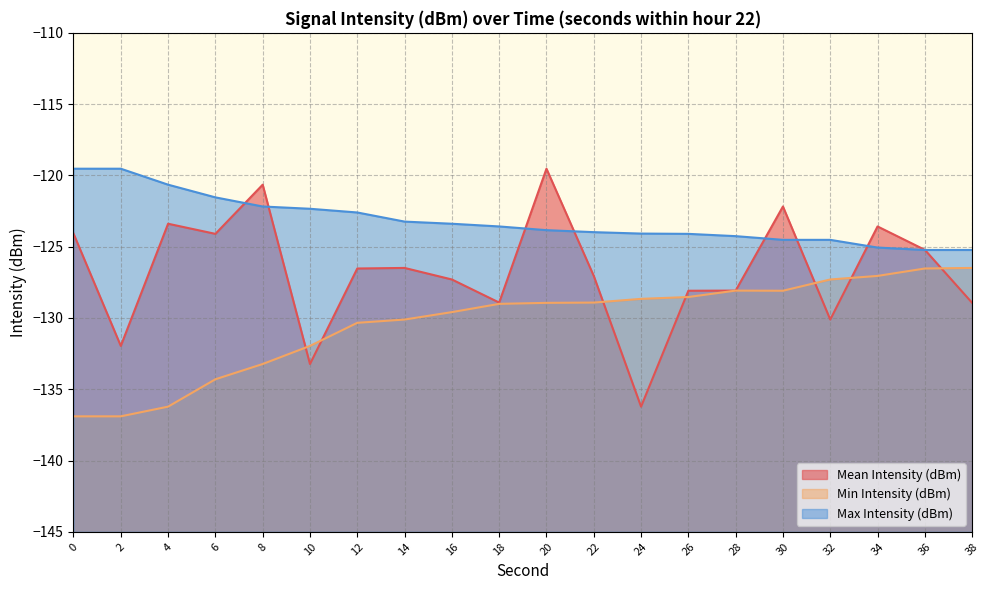

What is the difference between the second highest and second lowest values in the Min Intensity (dBm) series?

10.4